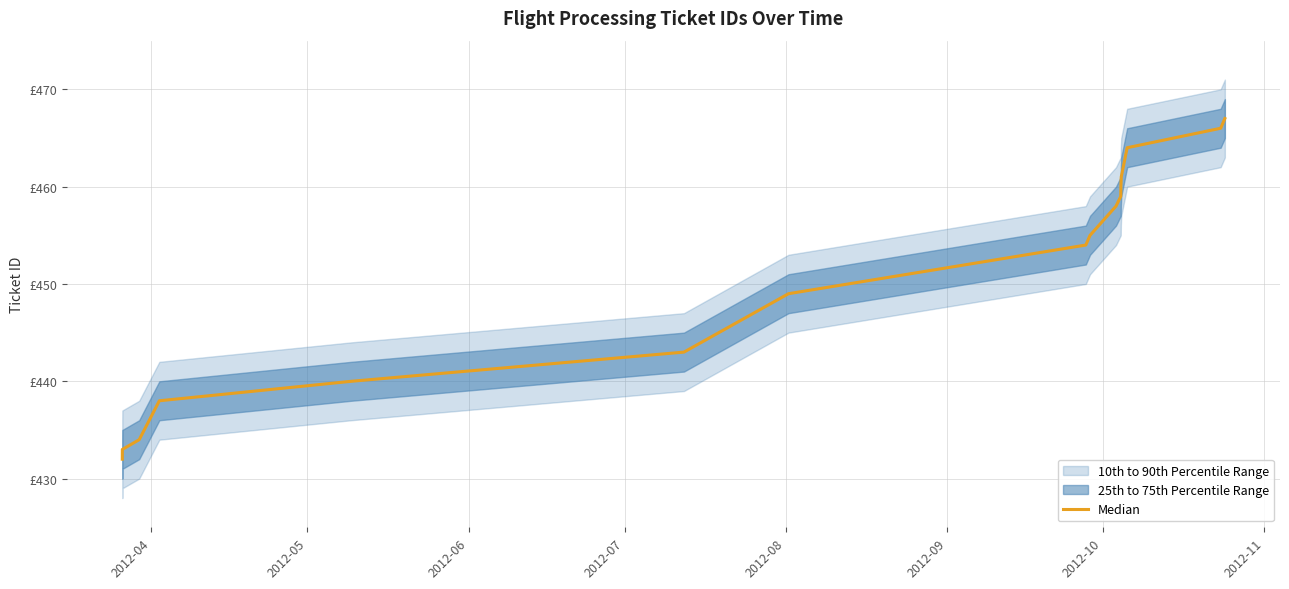

True or false: the data shows 763 at 10.

False